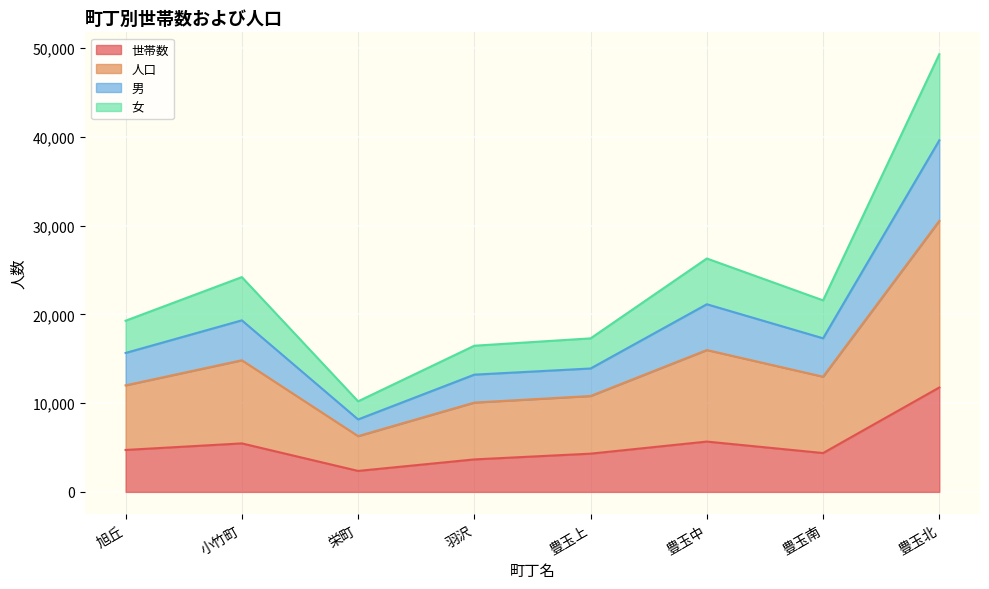

Rank the series at 羽沢 from lowest to highest value.

世帯数, 女, 男, 人口